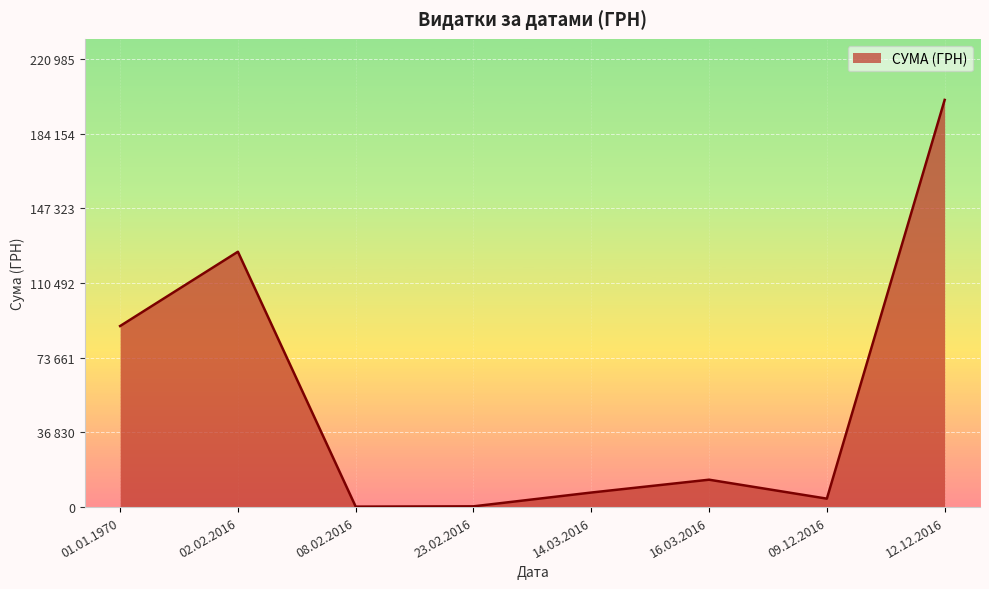

Is this an area chart (filled region under the line)?

Yes